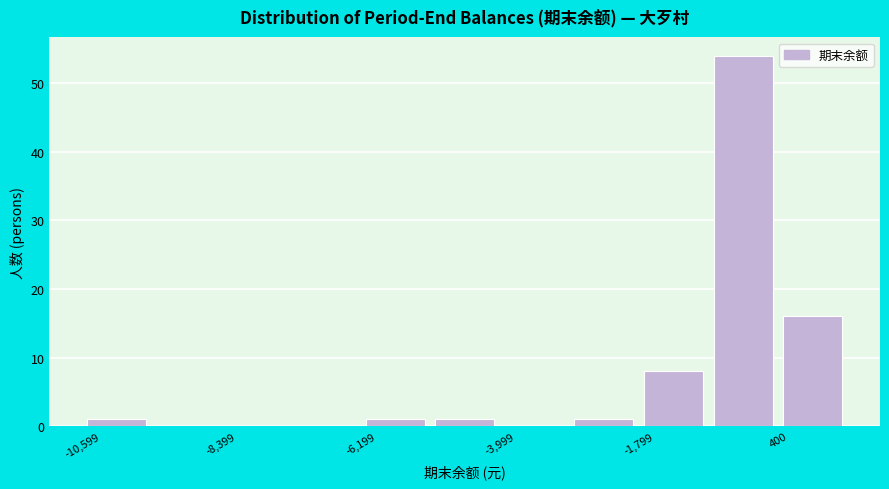

Around what value on the x-axis is the tallest bar? Give the approximate position of its centre, as read against the axis.

0